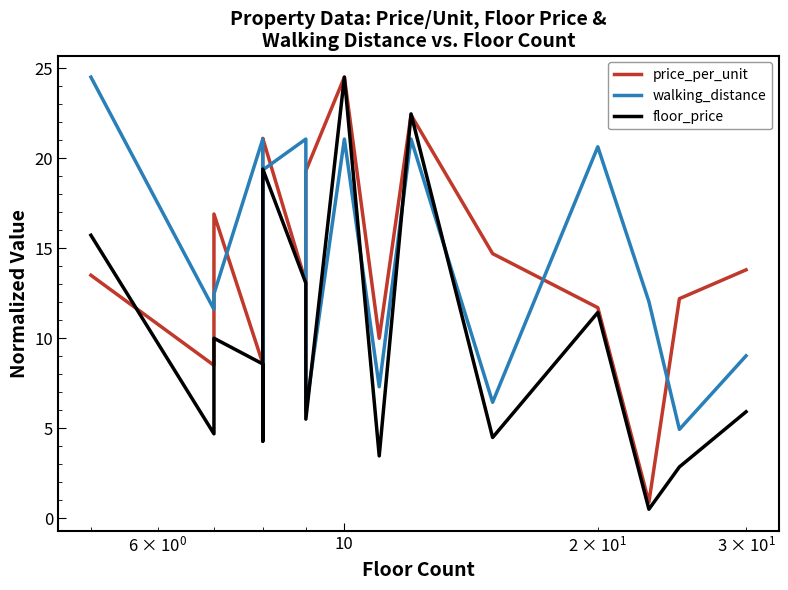

True or false: price_per_unit has a value of 27.4 at 1000.

False